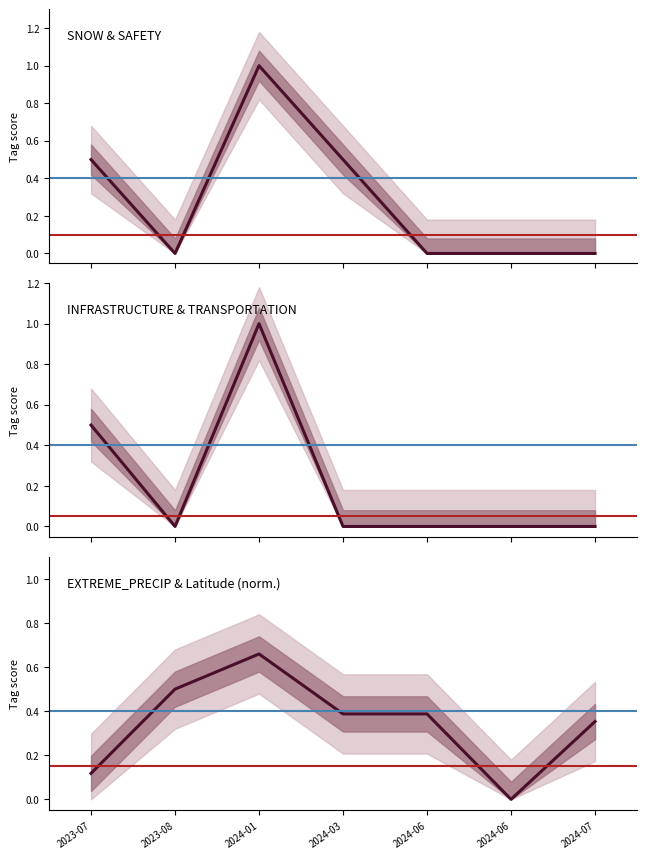

Rank the categories by INFRASTRUCTURE & TRANSPORTATION mean value from lowest to highest.

2023-08, 2024-03, 2024-06, 2024-06, 2024-07, 2023-07, 2024-01